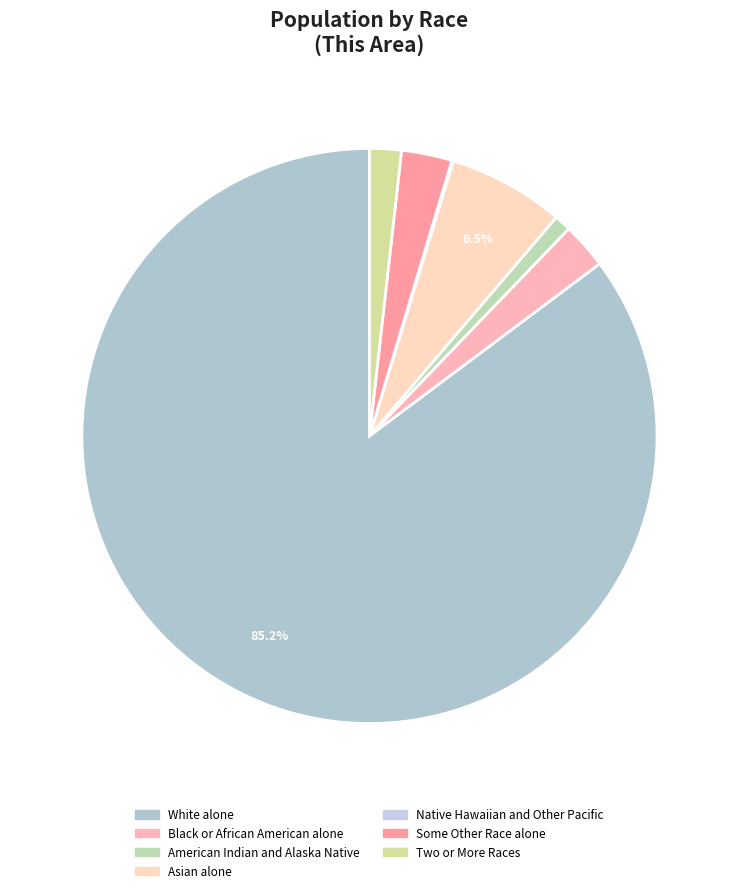

How many segments does this pie chart have?

7